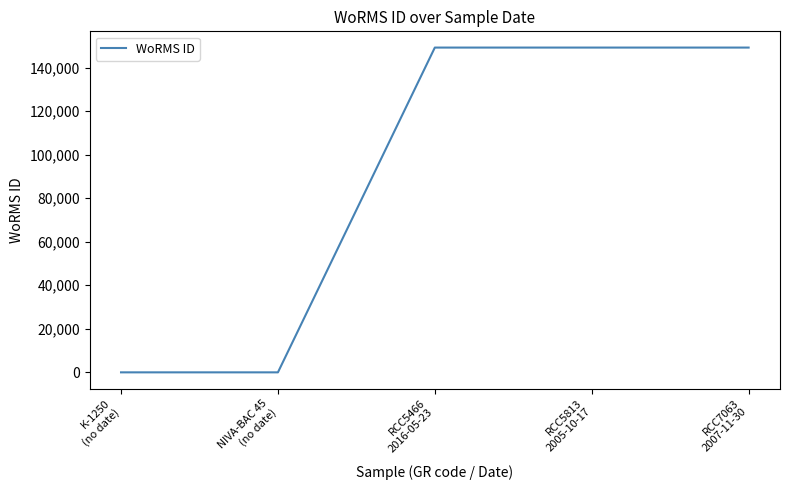

Count the number of categories in the chart.

5